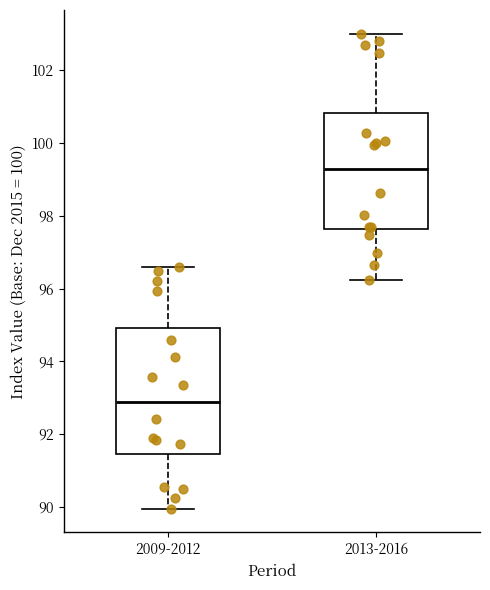

Which box's median line is the highest?

2013-2016